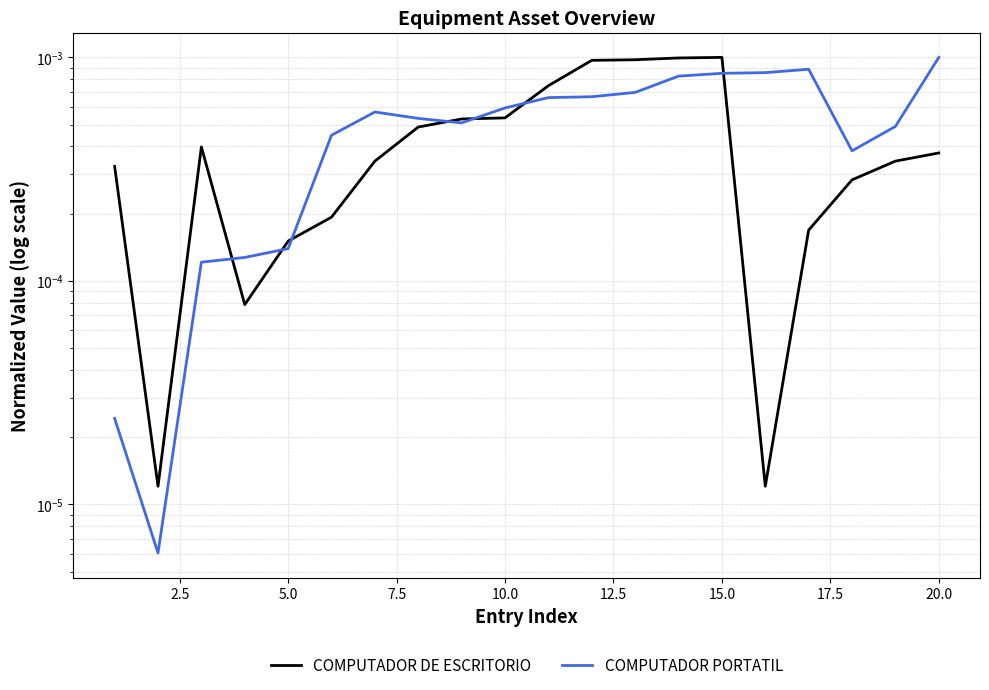

Does the chart display data point markers on the line(s)?

No